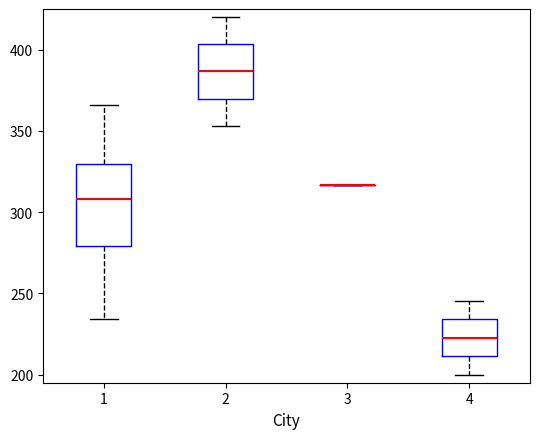

Comparing the boxes themselves (not the whiskers), which one is the tallest?

1